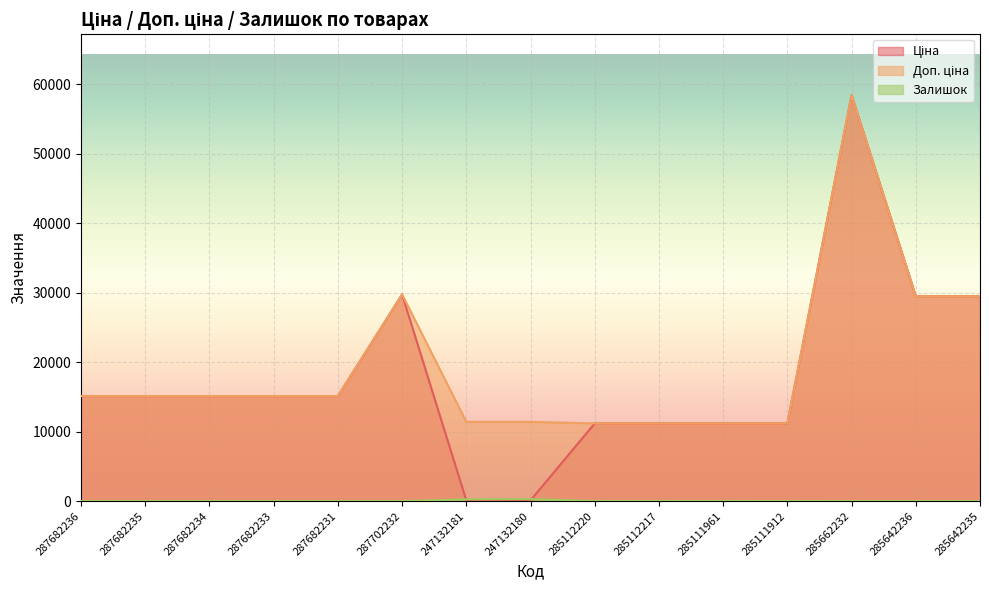

Reading left to right, extract all data points from this chart.

Ціна: 287682236=15120.0	287682235=15120.0	287682234=15120.0	287682233=15120.0	287682231=15120.0	287702232=29747.2	247132181=114.1	247132180=114.1	285112220=11188.2	285112217=11188.2	285111961=11188.2	285111912=11188.2	285662232=58426.5	285642236=29491.5	285642235=29491.5
Доп. ціна: 287682236=15120.0	287682235=15120.0	287682234=15120.0	287682233=15120.0	287682231=15120.0	287702232=29747.2	247132181=11410.0	247132180=11410.0	285112220=11188.2	285112217=11188.2	285111961=11188.2	285111912=11188.2	285662232=58426.5	285642236=29491.5	285642235=29491.5
Залишок: 287682236=0.0	287682235=0.0	287682234=0.0	287682233=0.0	287682231=0.0	287702232=0.0	247132181=260.0	247132180=290.0	285112220=17.0	285112217=17.0	285111961=17.0	285111912=15.0	285662232=14.0	285642236=14.0	285642235=13.0